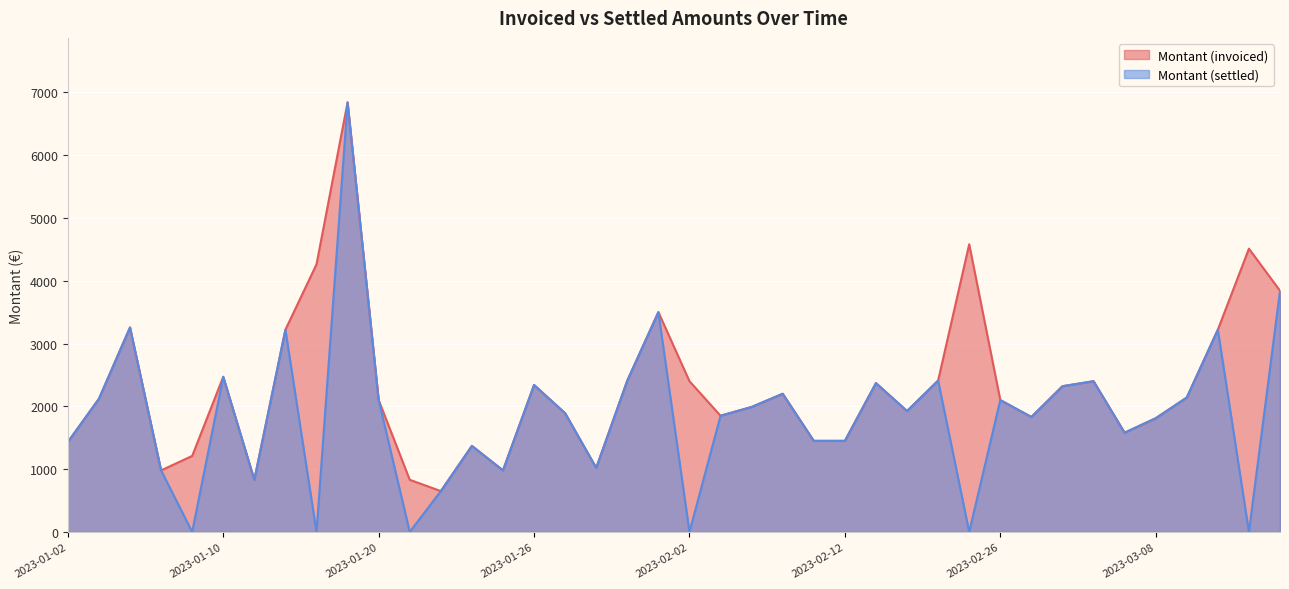

True or false: Montant (settled) and Montant (invoiced) cross at least once.

False